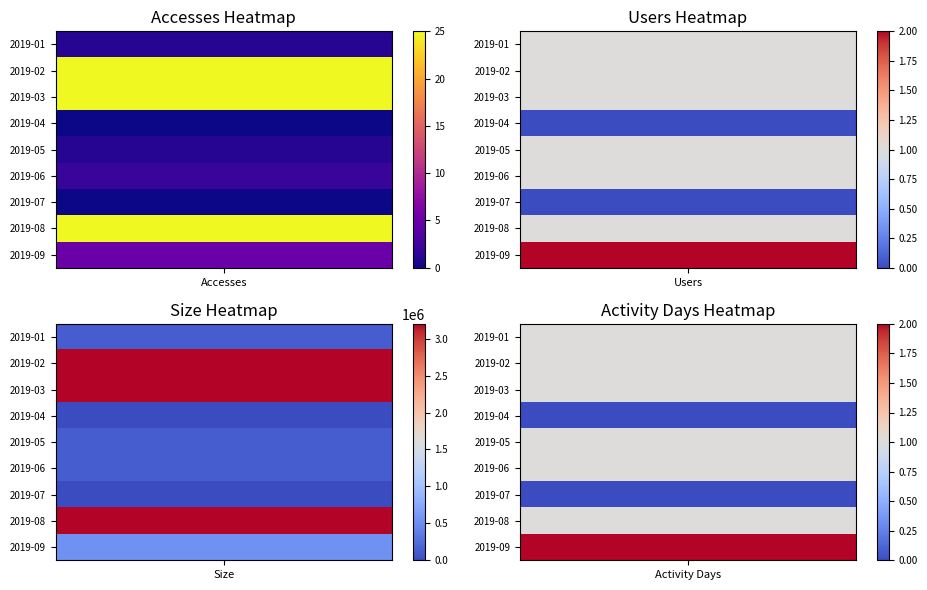

How many data points in Dataset are less than 1?

2